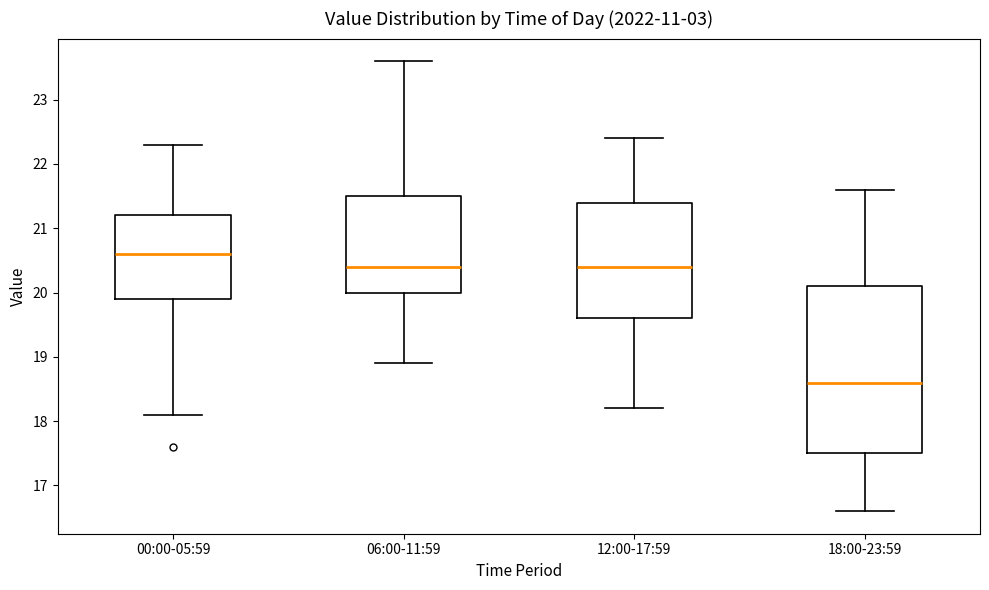

Reading left to right, transcribe this box plot: for each box, give where its median line is, the range the box spans, and where its two whiskers end, as read against the y-axis. The values are not printed on the chart, so give them approximately, as read against the axis.

00:00-05:59: median 20.6, box 19.9 to 21.2, whiskers 18.1 to 22.3
06:00-11:59: median 20.4, box 20.0 to 21.5, whiskers 18.9 to 23.6
12:00-17:59: median 20.4, box 19.6 to 21.4, whiskers 18.2 to 22.4
18:00-23:59: median 18.6, box 17.5 to 20.1, whiskers 16.6 to 21.6